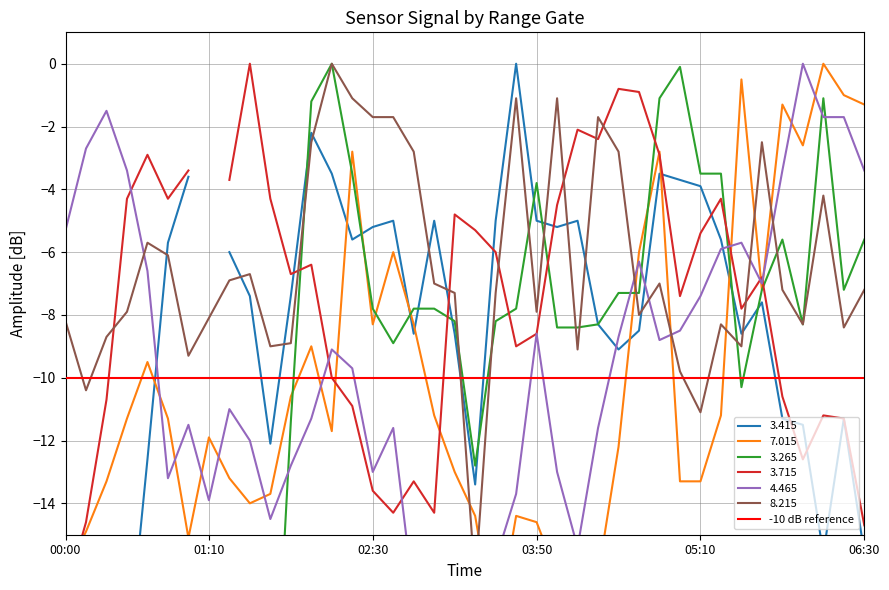

The 8.215 series shows -2.5 at 2007/01/06 05:40. True or false?

True